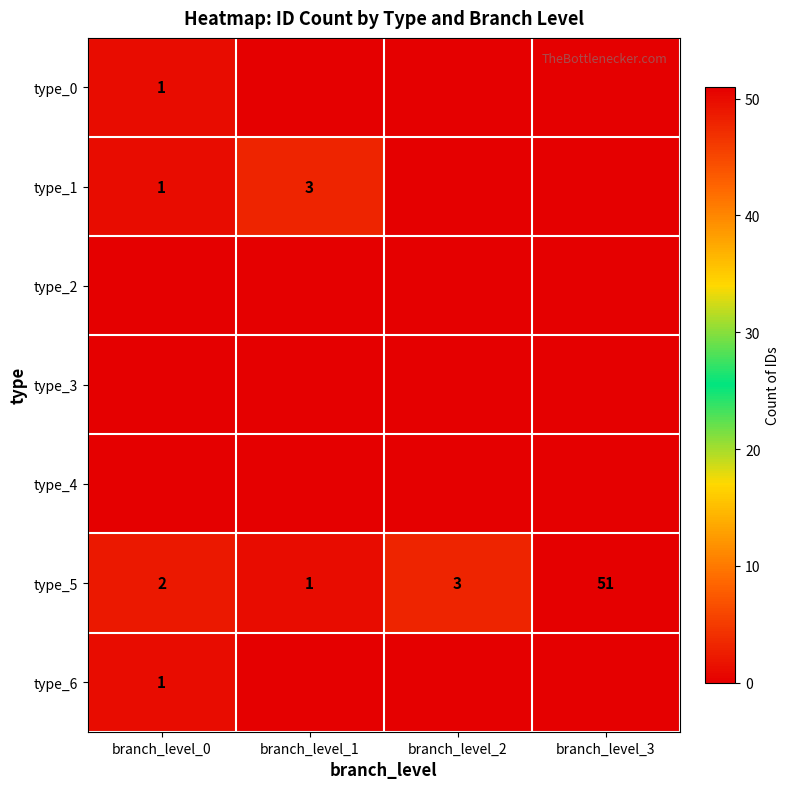

What value does the type_5 series have at branch_level_2?

3